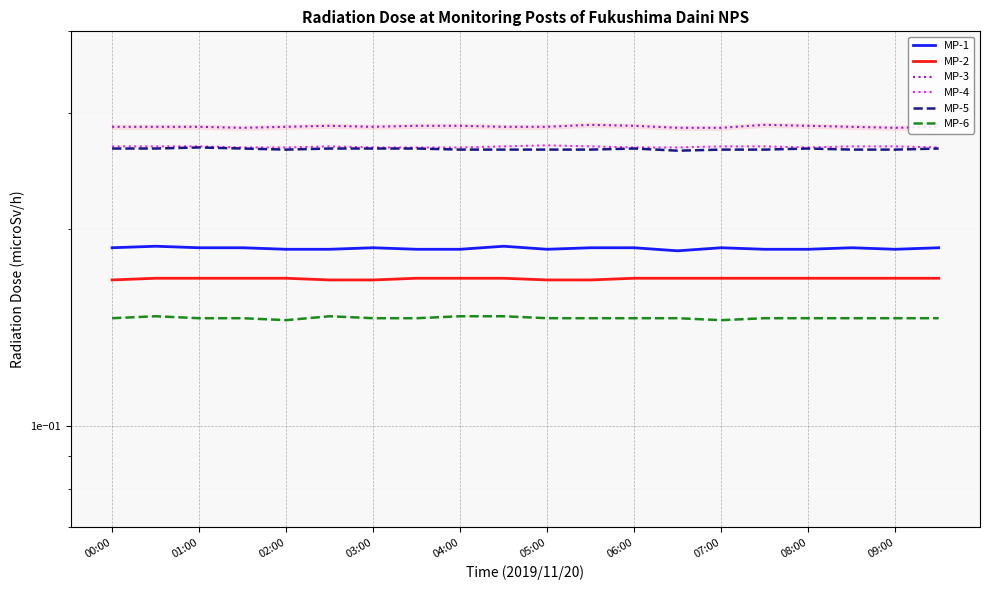

True or false: MP-3 has more than 1 points higher than both neighbors.

True